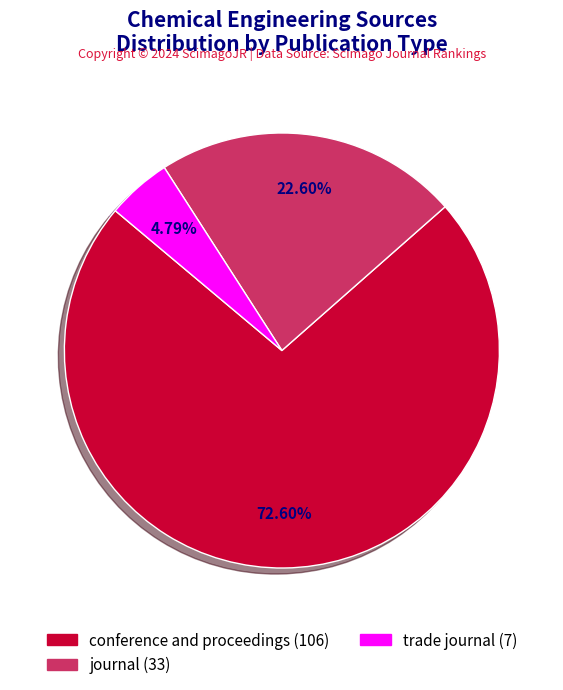

To the nearest percent, what is the average slice percentage?

33%